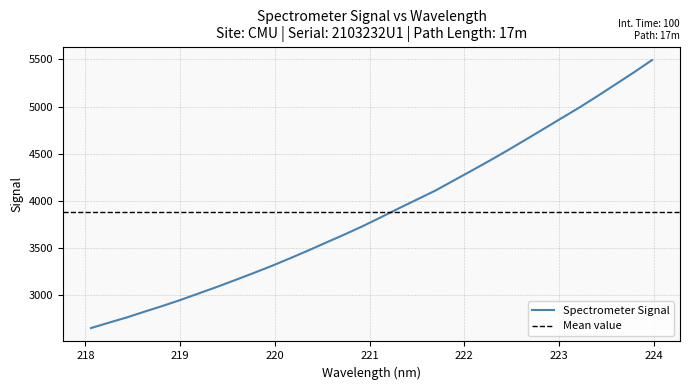

What is the value of the 9th point from the left?

3164.8